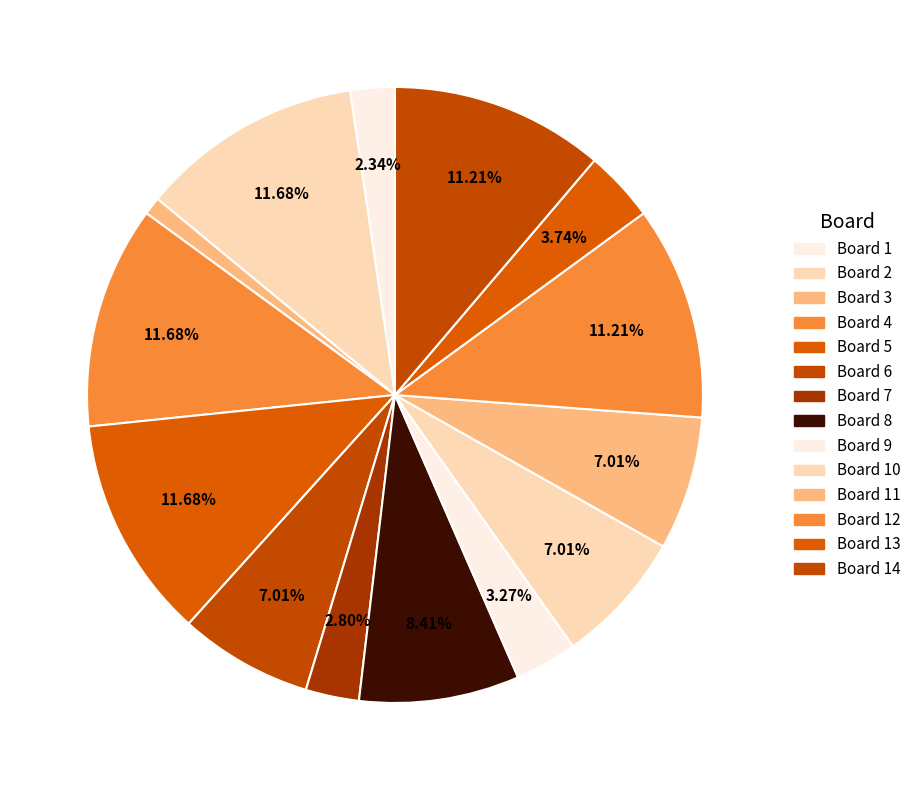

The Board 7 slice represents 3% of the pie. True or false?

True